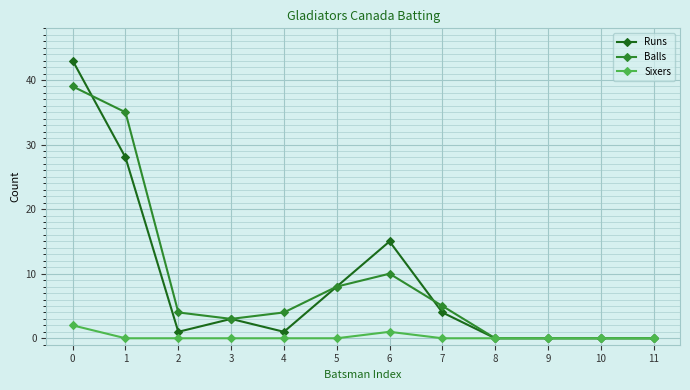

At how many categories does at least one series exceed 16?

2